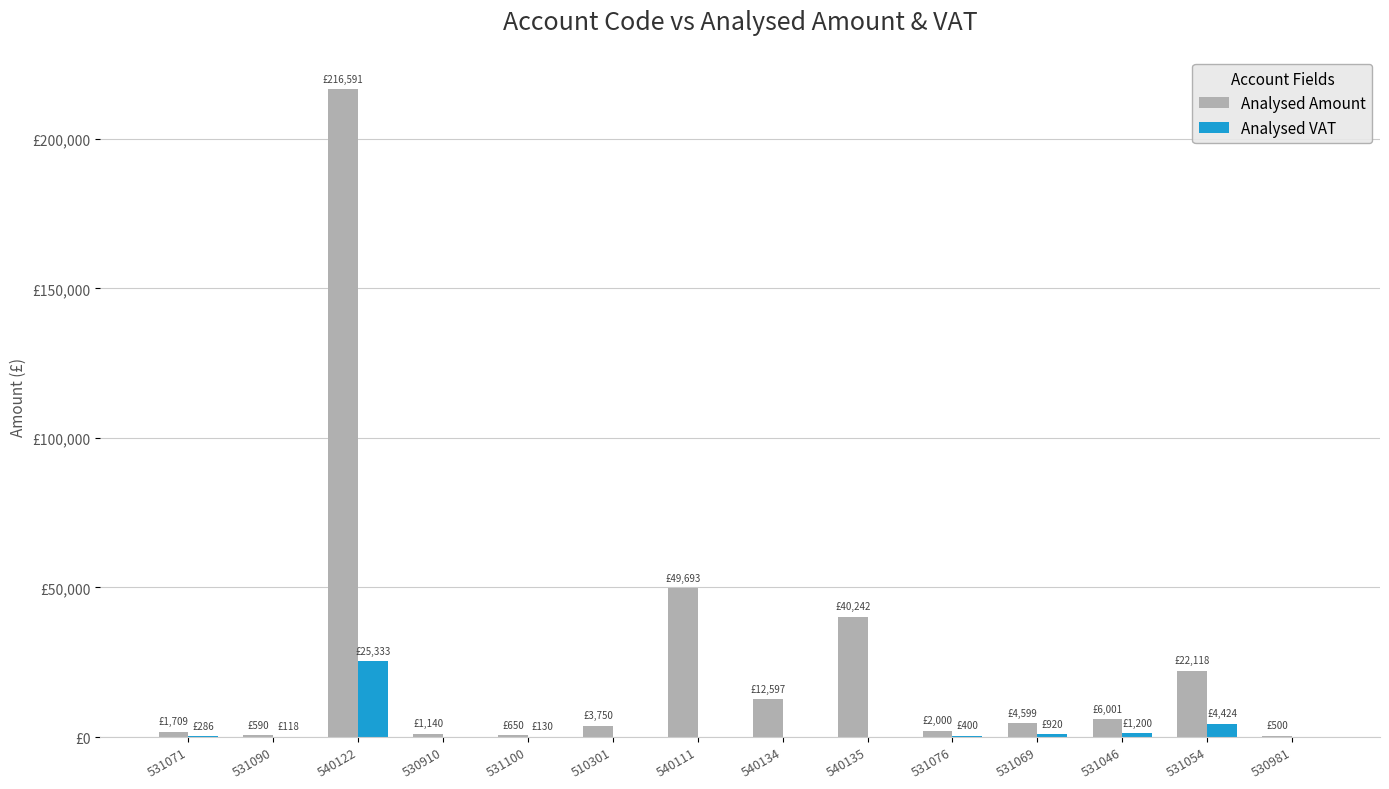

At which label is Analysed VAT closest to 12666?

531054